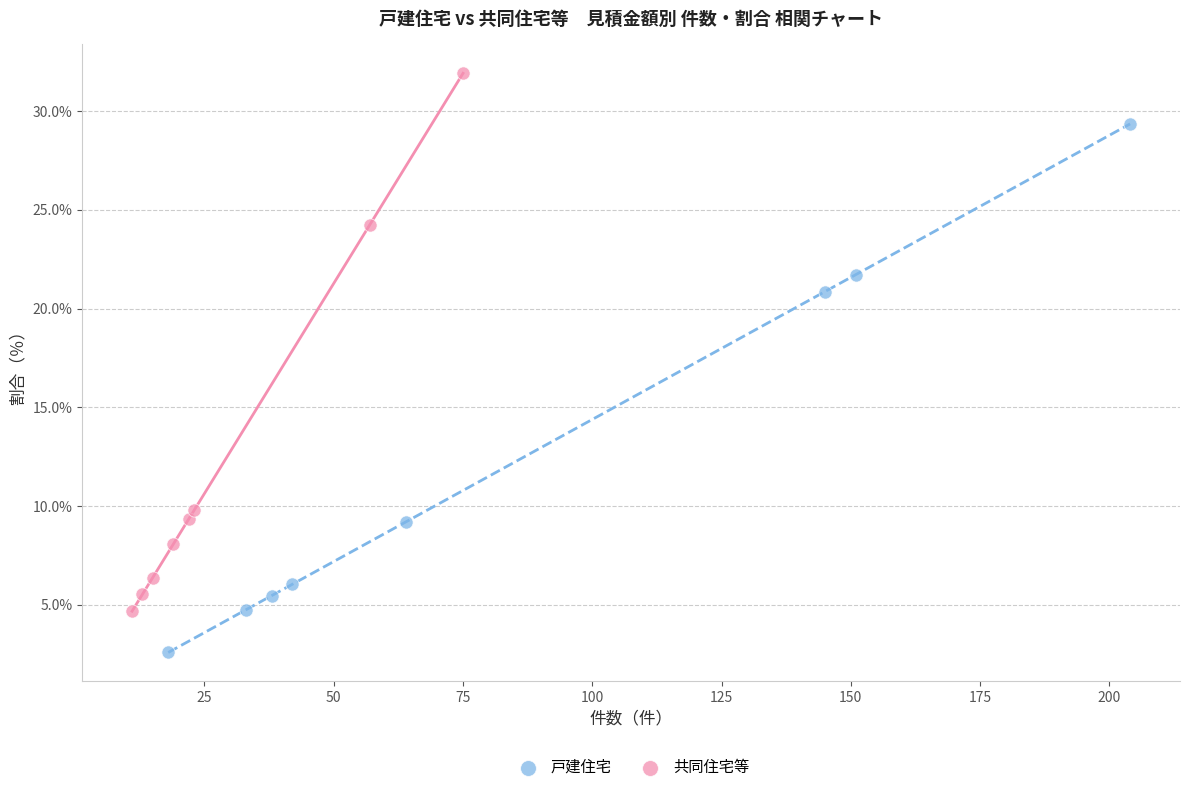

Which series contains the highest Y value?

共同住宅等